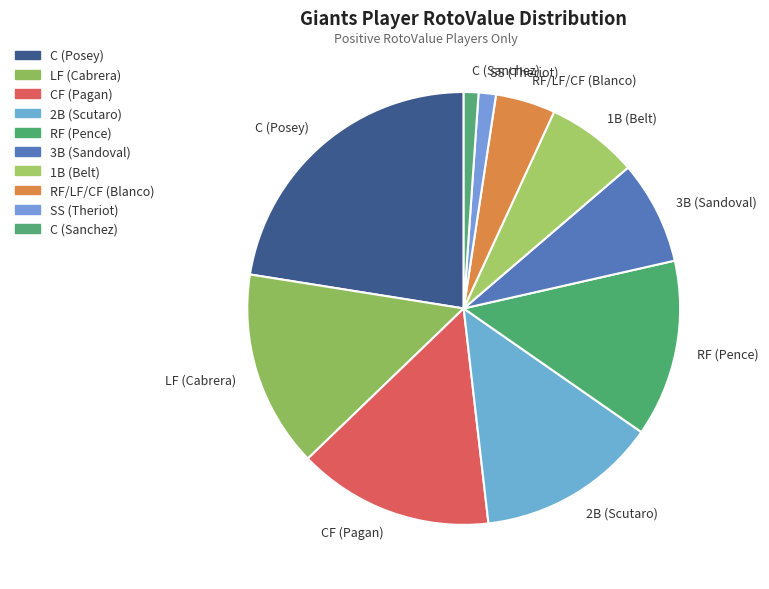

Is it true that LF (Cabrera) is 5% of the pie?

False